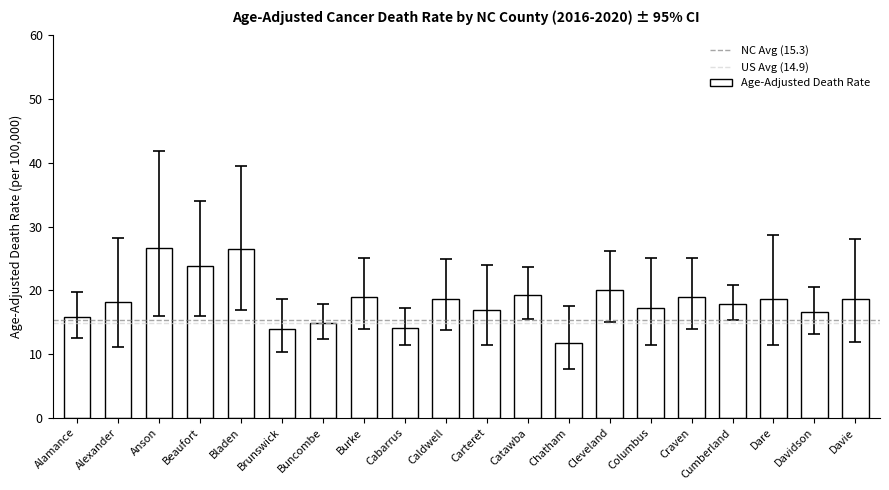

How many series are shown in this chart?

1